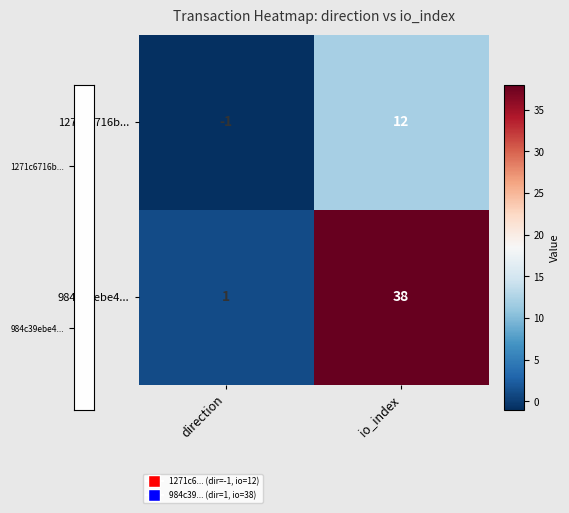

What is the difference between the 984c39ebe4... values at direction and io_index?

37